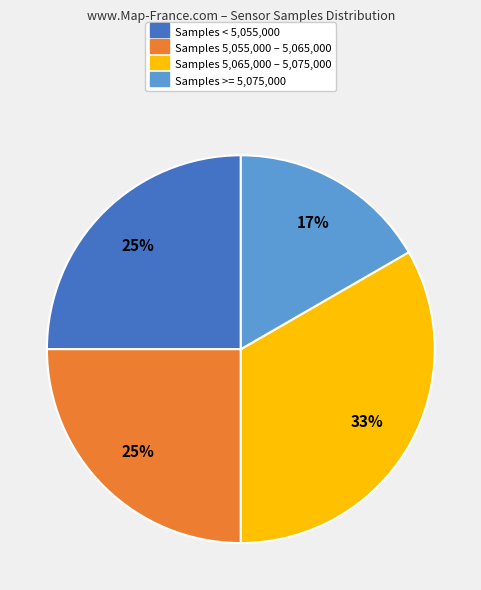

Is there any slice that represents more than half of the pie?

No